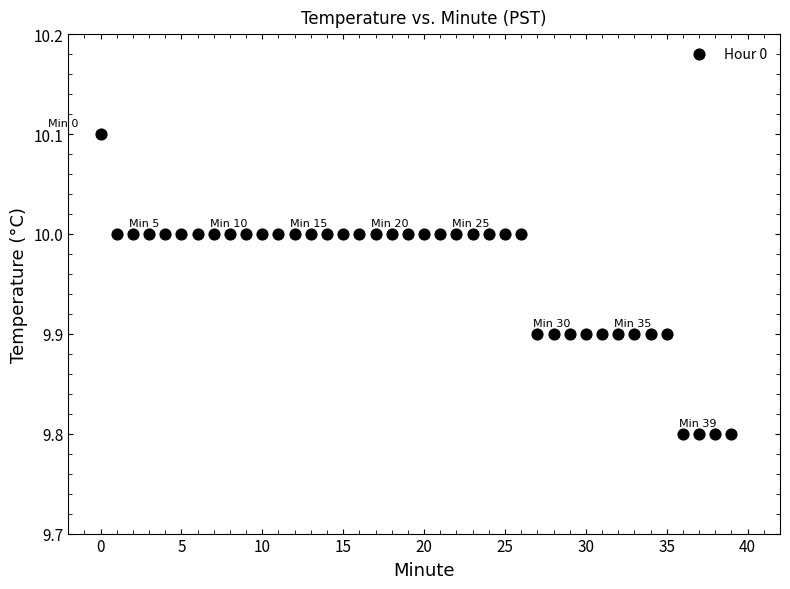

What is the range of Y values (max minus min)?

0.3